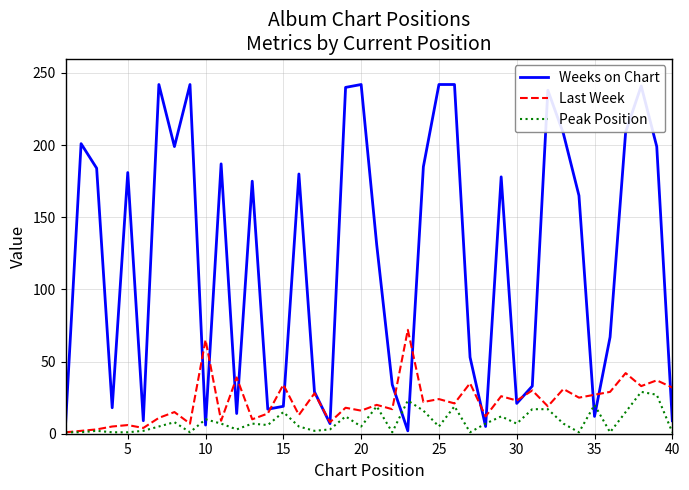

Which series has the largest range (max minus min)?

Weeks on Chart